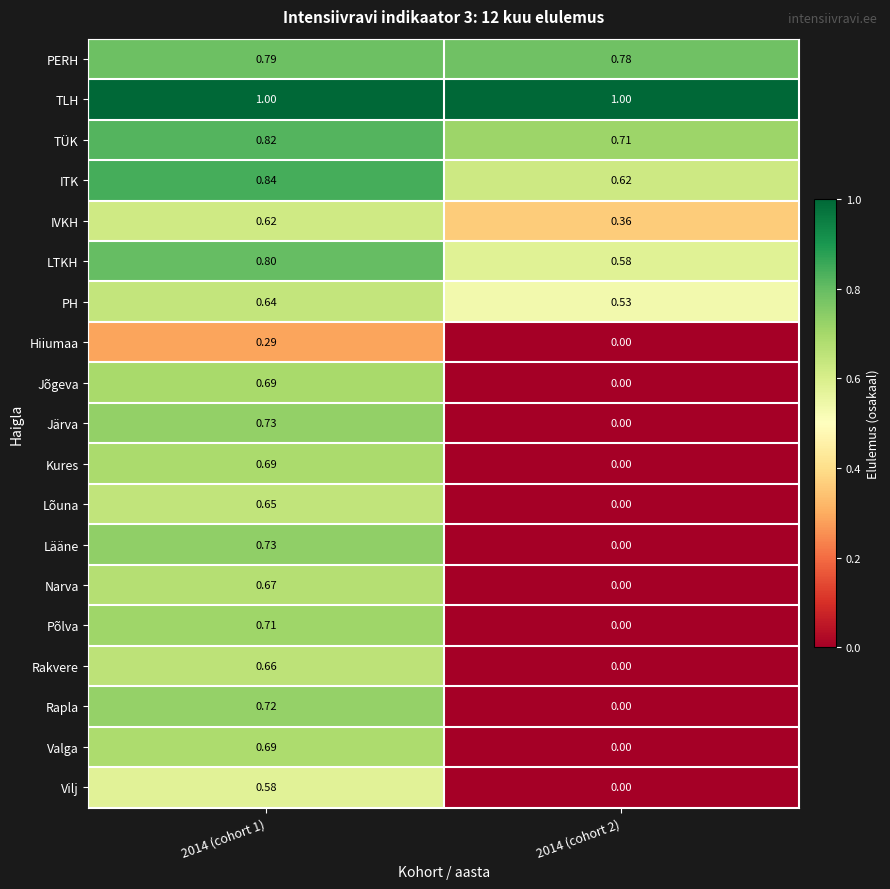

Which series has the largest total across all categories?

TLH